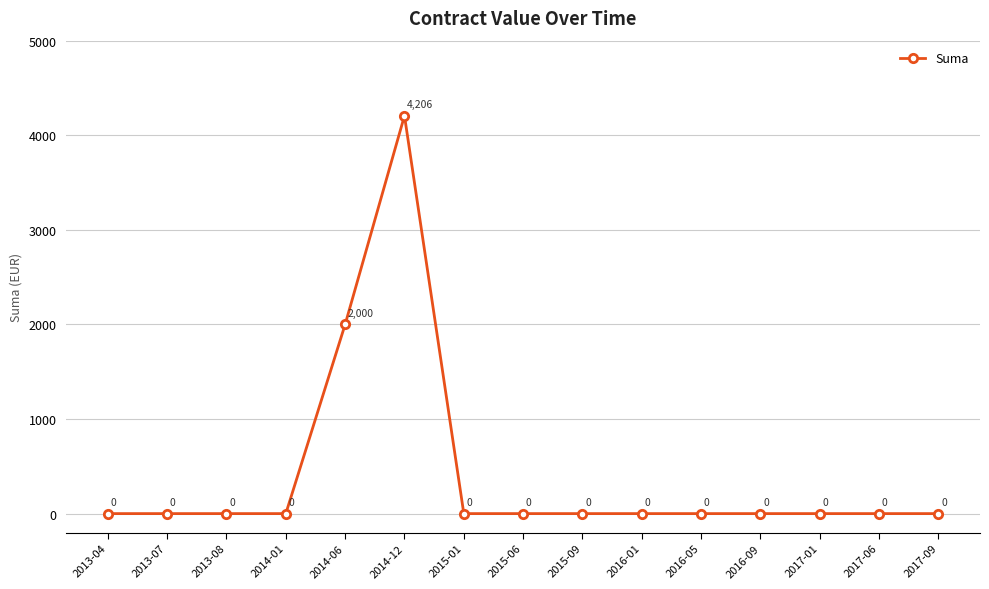

Which category has the highest value across all series?

2014-12